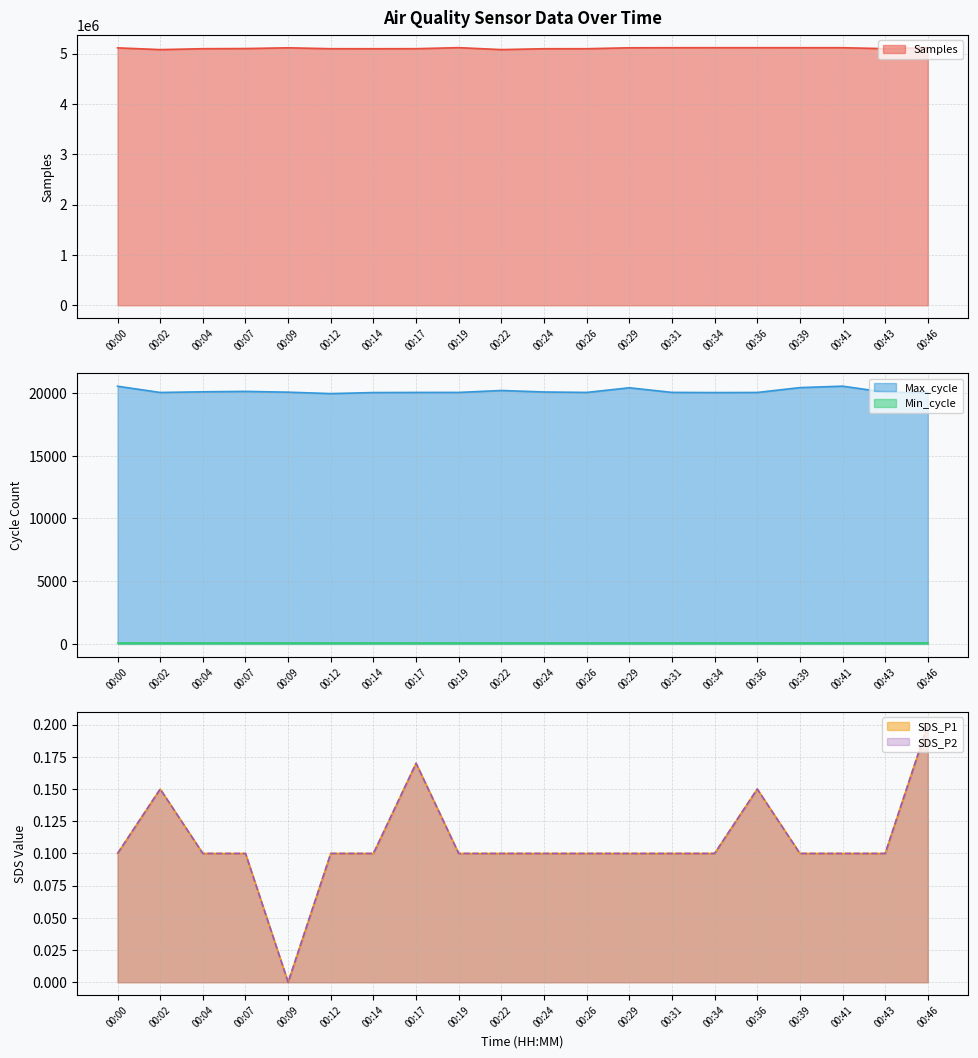

True or false: Max_cycle and SDS_P1 intersect in this chart.

False